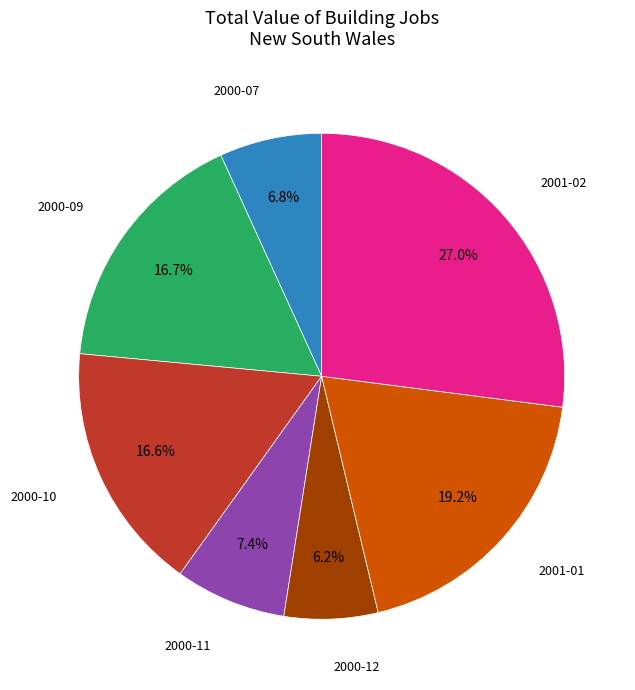

The 2000-09 slice represents 17% of the pie. True or false?

True